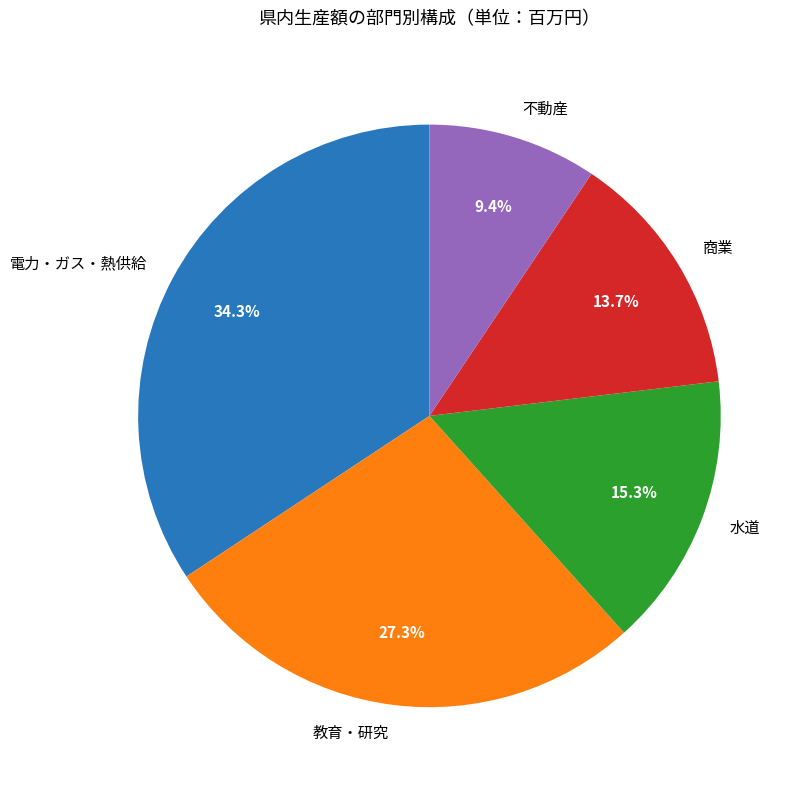

Is there a majority slice in this chart?

No